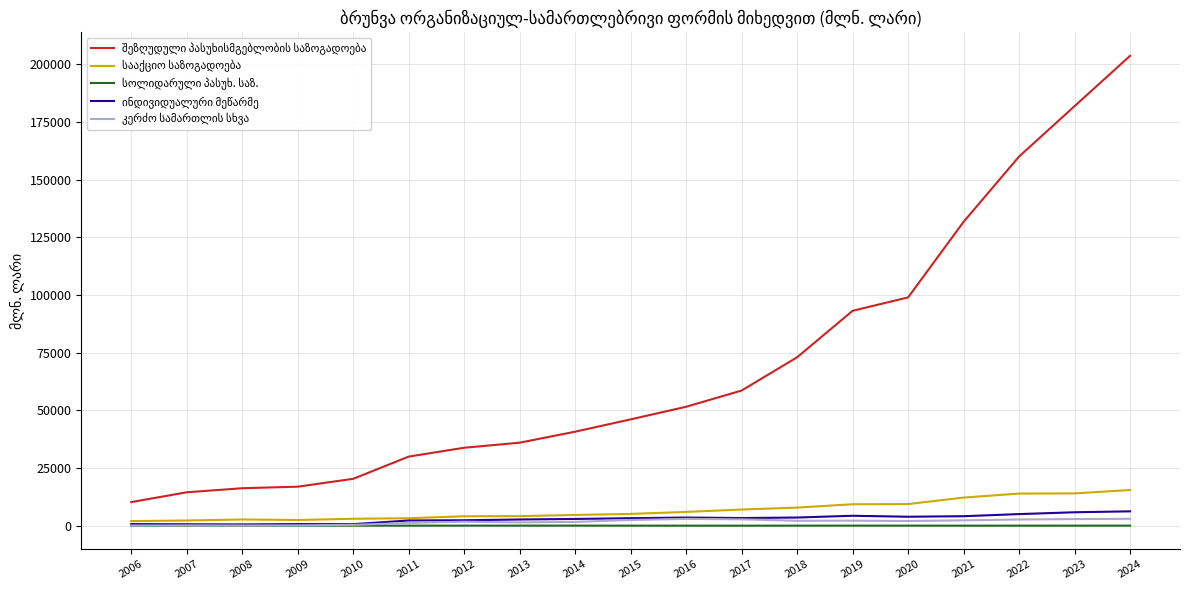

Is it true that კერძო სამართლის სხვა equals 1396.0 at 2018?

False